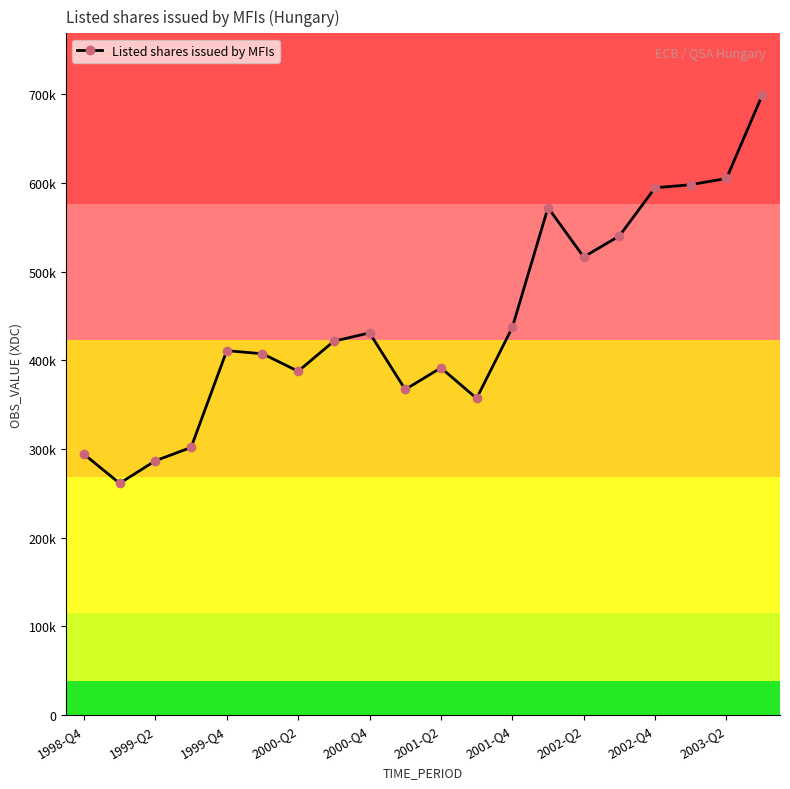

How many distinct data groups are displayed?

1